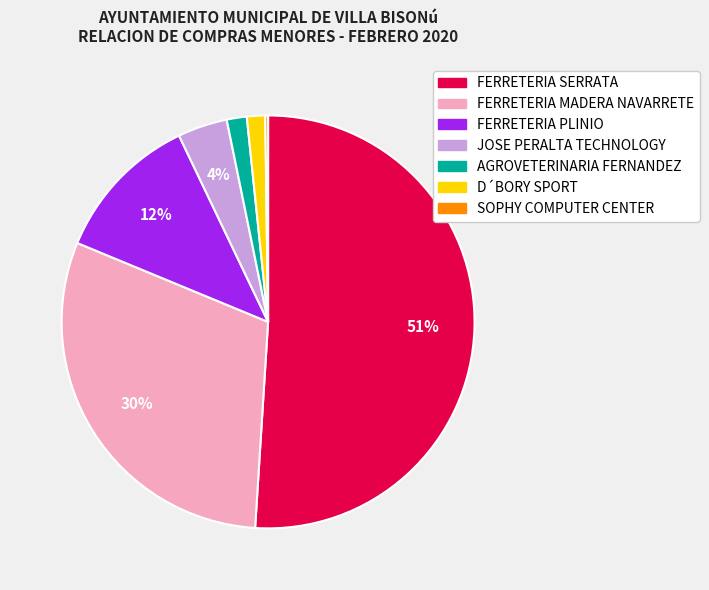

What is the largest slice in the pie chart?

FERRETERIA SERRATA